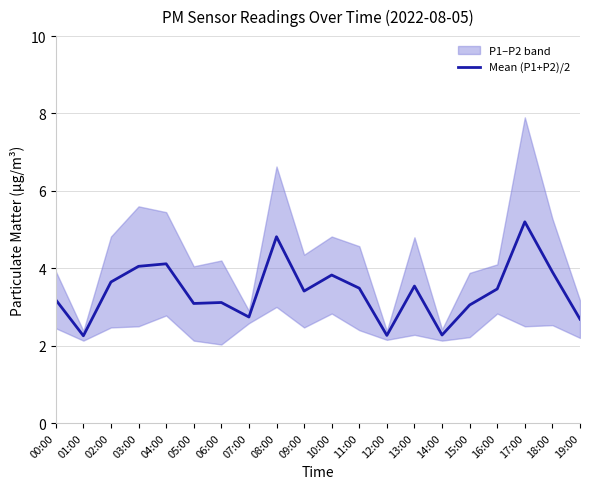

What is the value of the 7th point from the left?

3.1